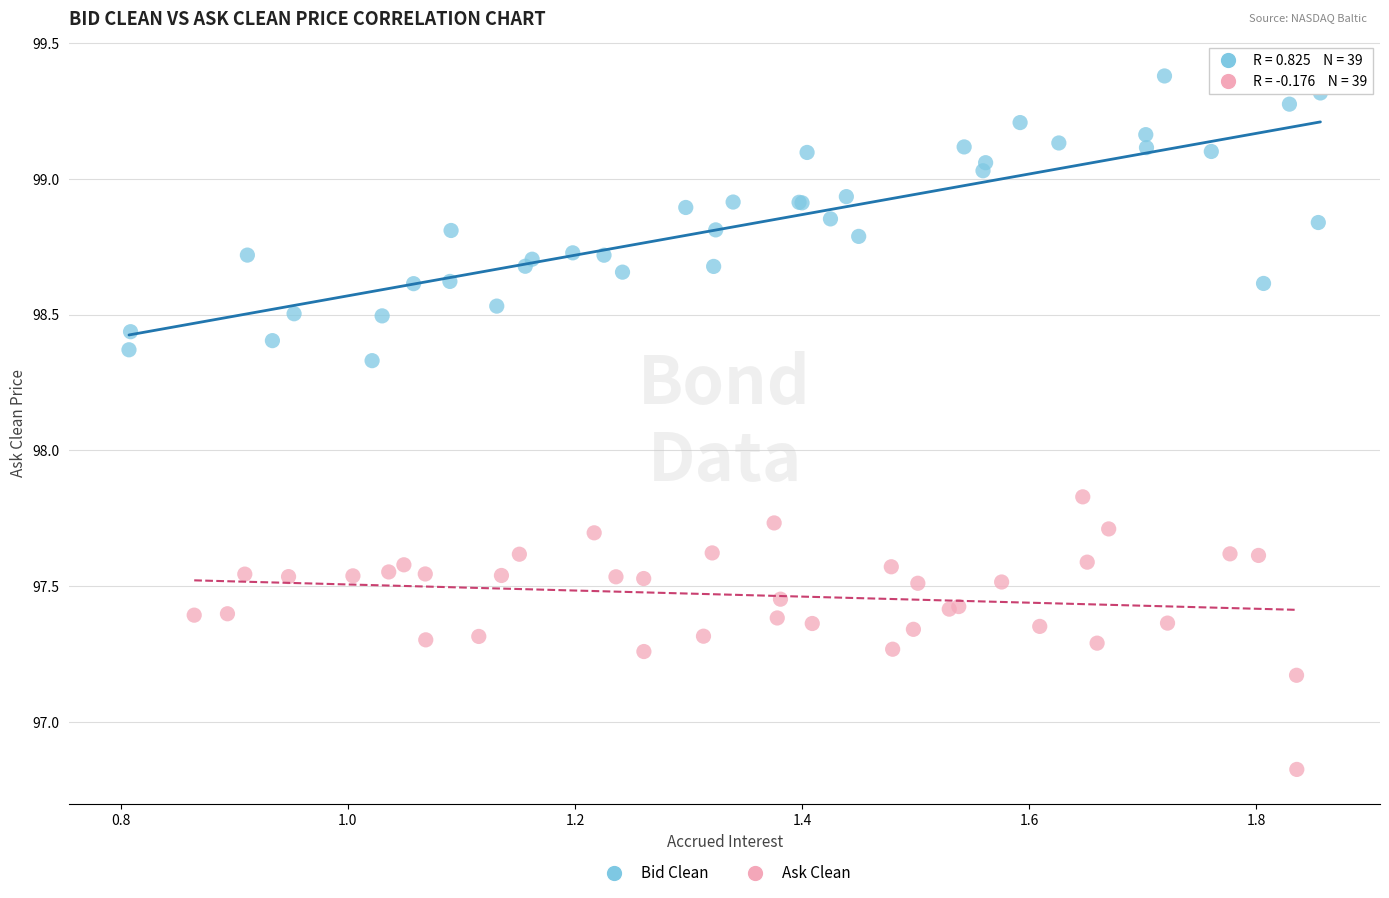

Which series reaches the maximum Y coordinate?

Bid Clean